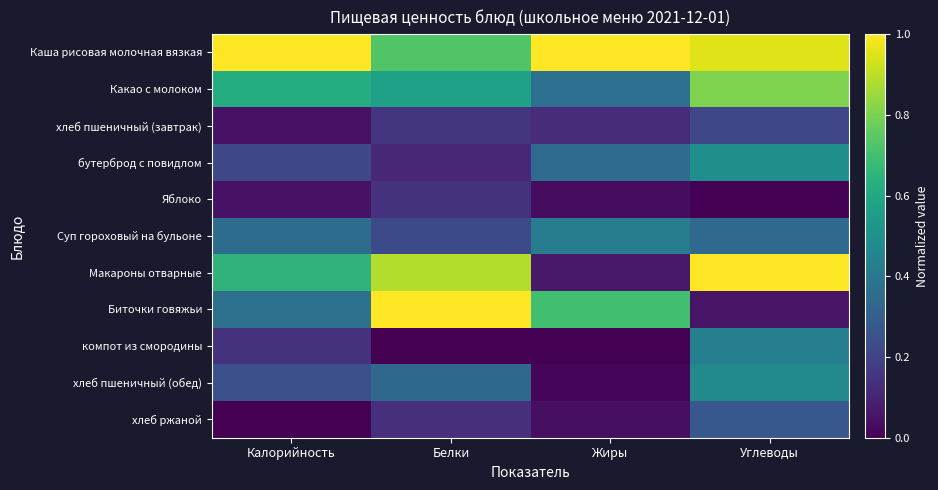

List the series in order of their peak value, lowest first.

Яблоко, хлеб пшеничный (завтрак), хлеб ржаной, Суп гороховый на бульоне, компот из смородины, хлеб пшеничный (обед), бутерброд с повидлом, Какао с молоком, Каша рисовая молочная вязкая, Макароны отварные, Биточки говяжьи